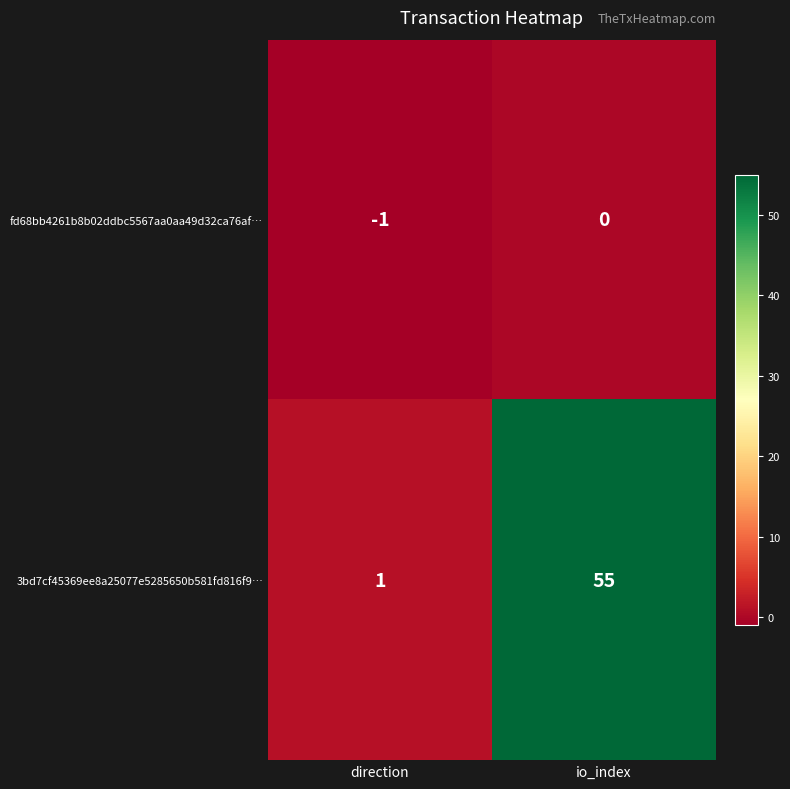

Where is fd68bb4261b8b02ddbc5567aa0aa49d32ca76af… nearest to the value 0?

io_index